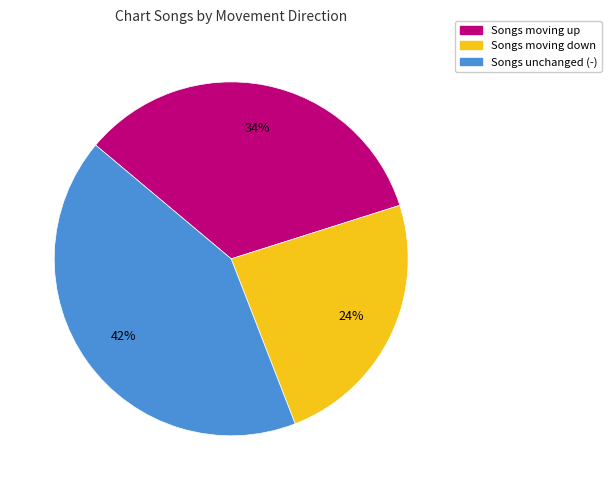

To the nearest percent, what is the difference between the largest and smallest slice percentages?

18%